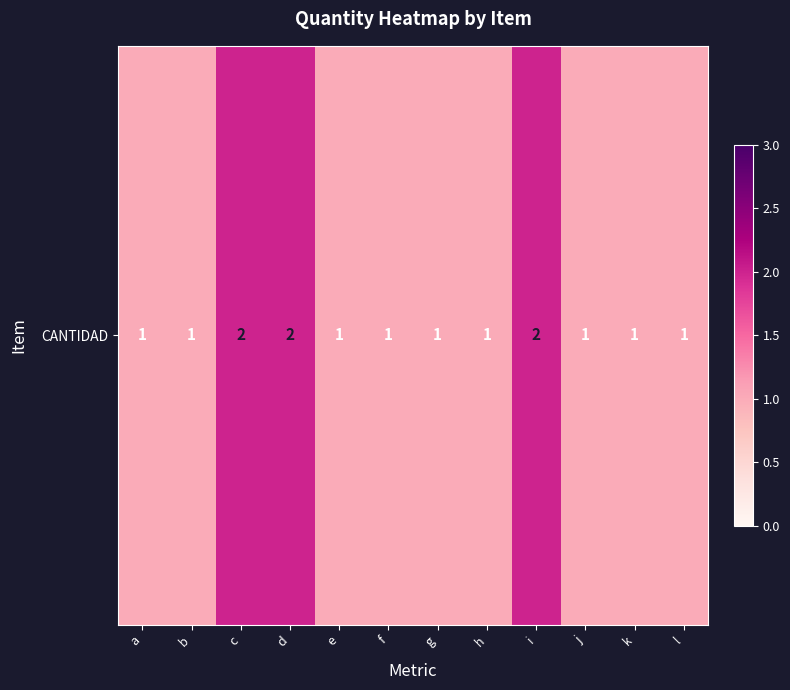

At which category does the chart reach its minimum across all series?

a